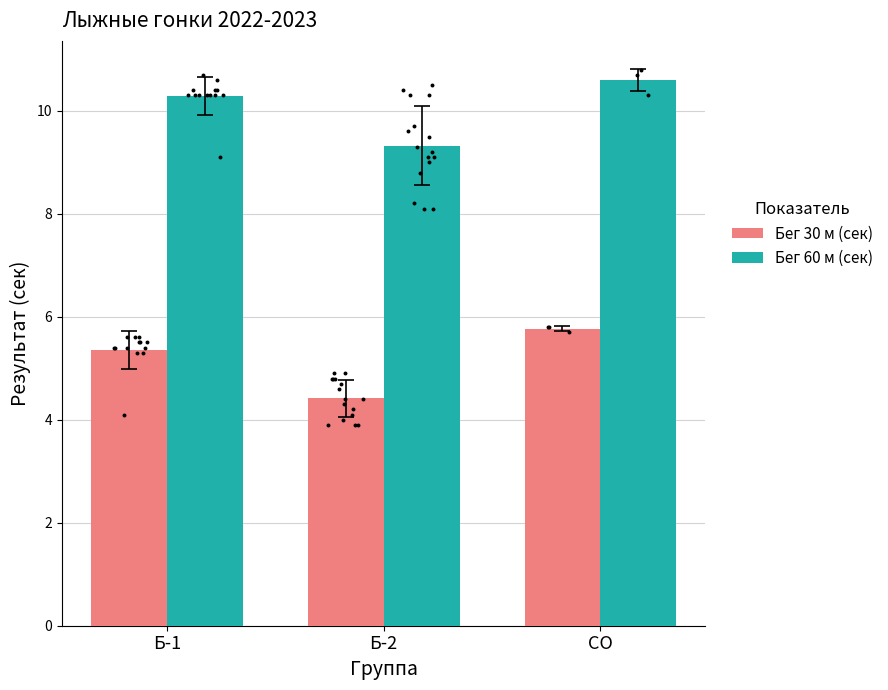

Is the value of Бег 60 м (сек) at Б-1 greater than the value of Бег 30 м (сек) at Б-1?

Yes